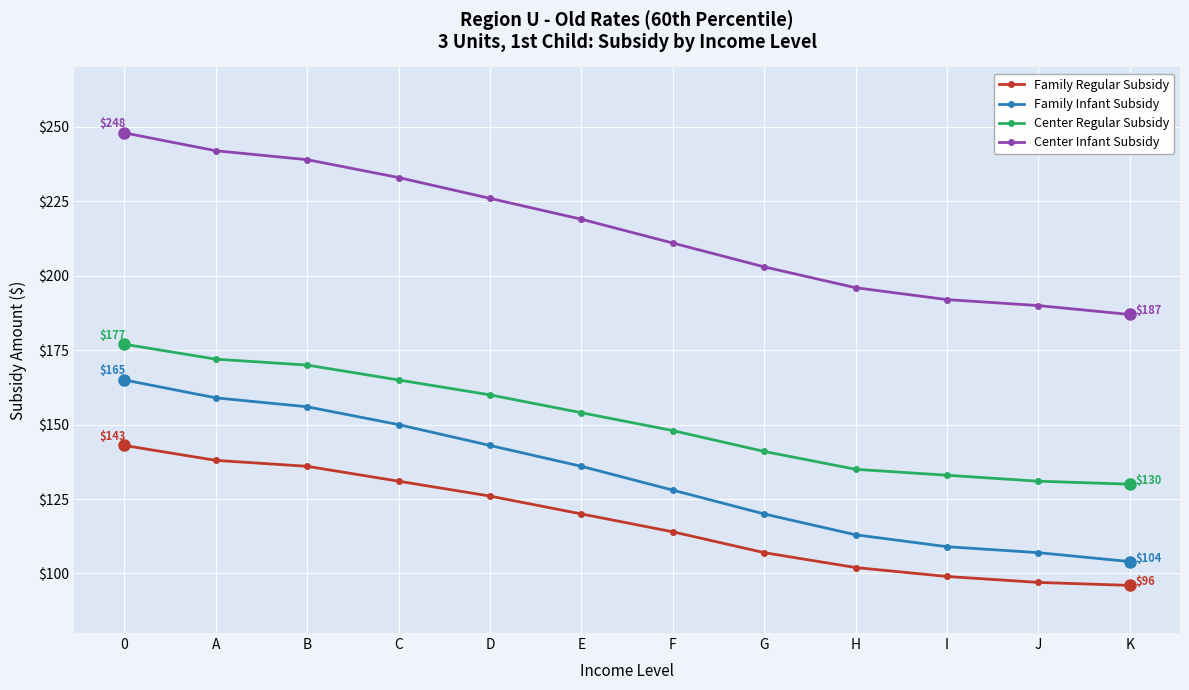

Reading right to left, extract all data points from this chart.

Family Regular Subsidy: 96	97	99	102	107	114	120	126	131	136	138	143
Family Infant Subsidy: 104	107	109	113	120	128	136	143	150	156	159	165
Center Regular Subsidy: 130	131	133	135	141	148	154	160	165	170	172	177
Center Infant Subsidy: 187	190	192	196	203	211	219	226	233	239	242	248